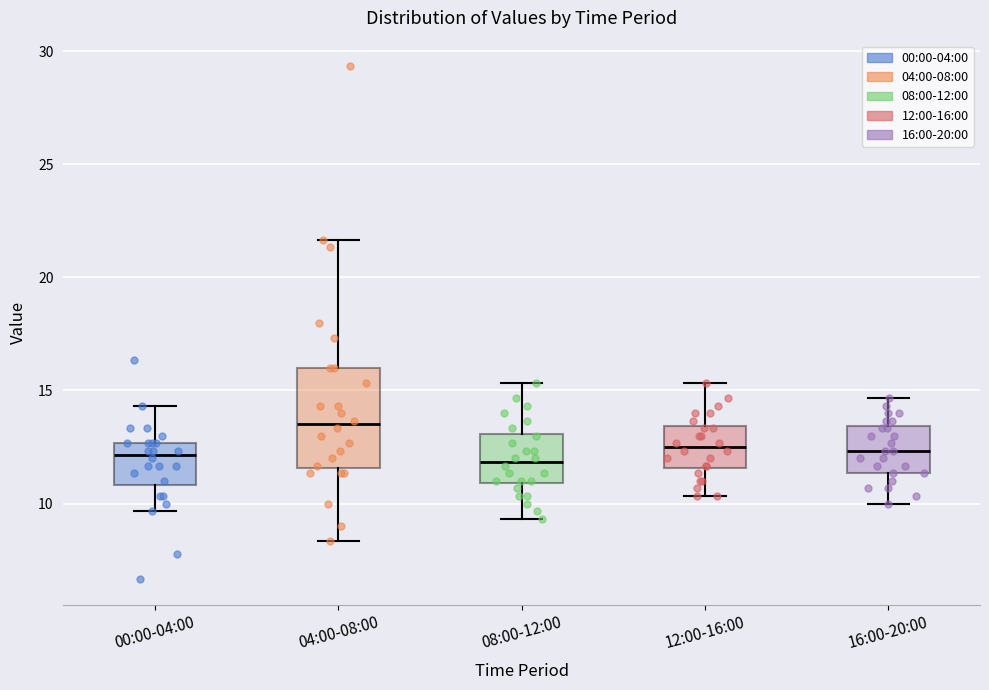

Reading left to right, read every box against the y-axis: the position of its median line, the range the box covers, and the ends of its whiskers. The values are not printed on the chart, so give them approximately, as read against the axis.

00:00-04:00: median 12.0, box 11.0 to 12.5, whiskers 9.5 to 14.5
04:00-08:00: median 13.5, box 11.5 to 16.0, whiskers 8.5 to 21.5
08:00-12:00: median 12.0, box 11.0 to 13.0, whiskers 9.5 to 15.5
12:00-16:00: median 12.5, box 11.5 to 13.5, whiskers 10.5 to 15.5
16:00-20:00: median 12.5, box 11.5 to 13.5, whiskers 10.0 to 14.5